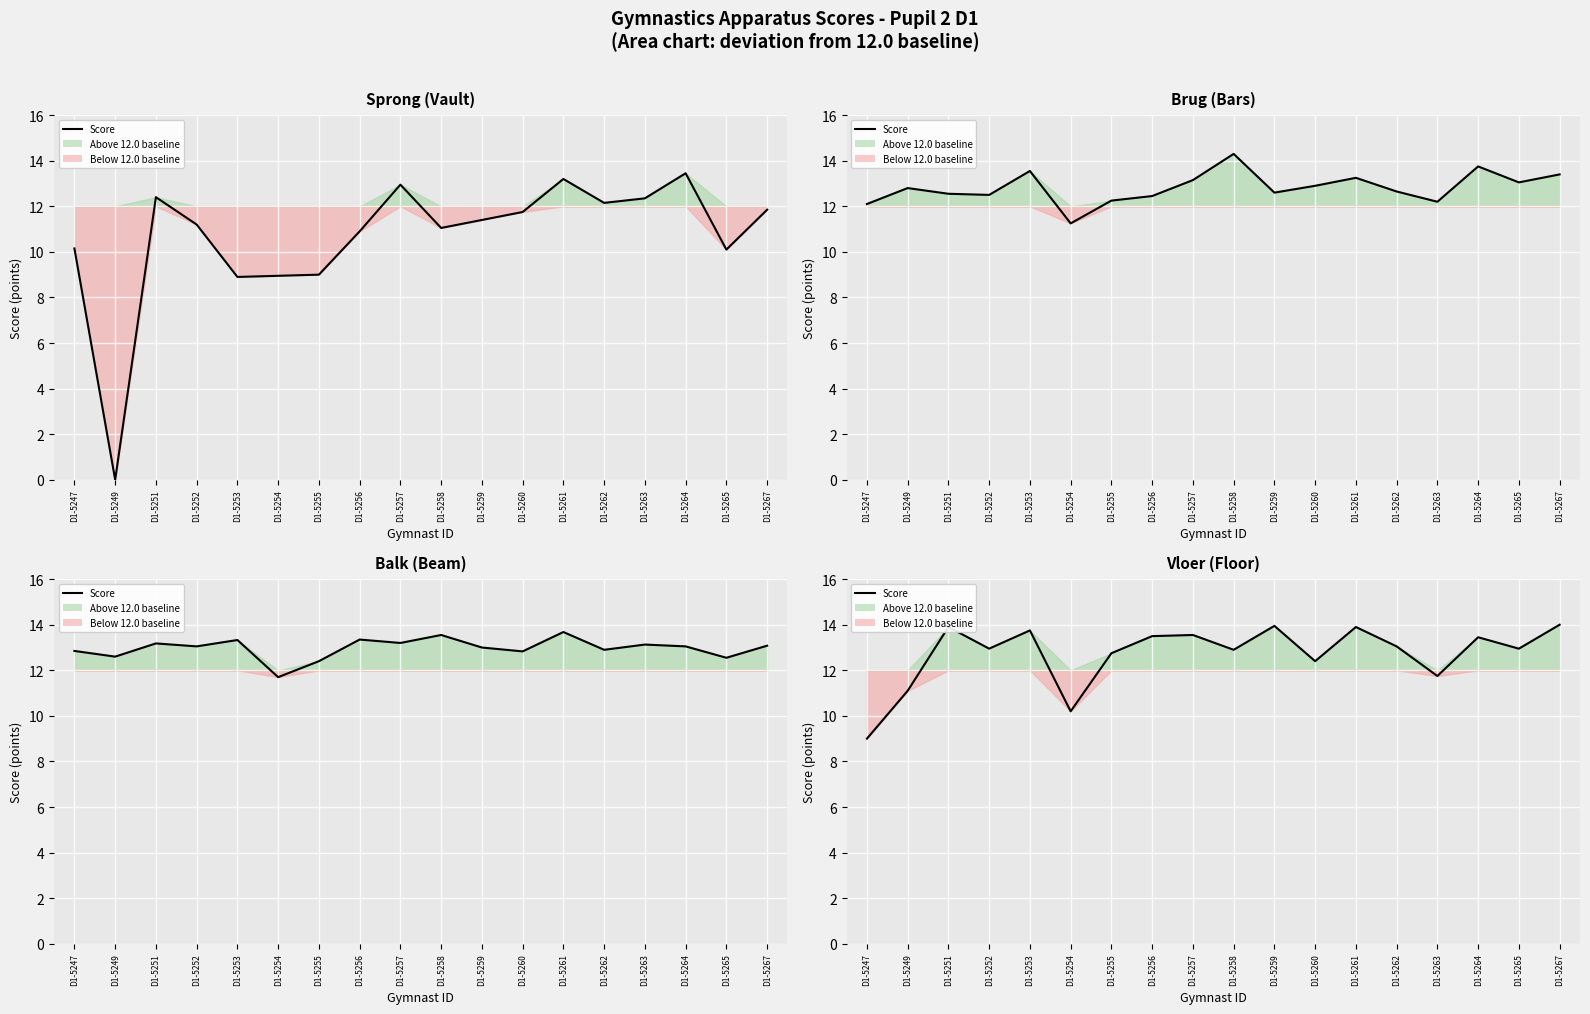

True or false: the data shows 13.9 at D1-5261.

True